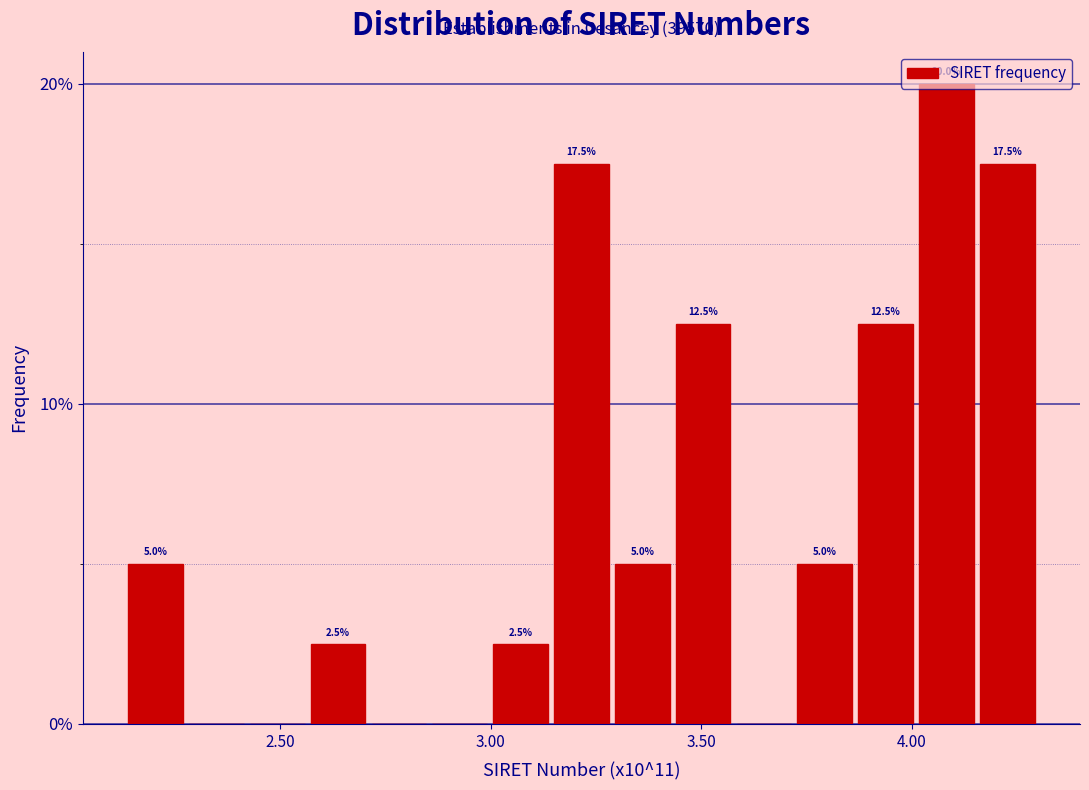

Read against the x-axis, roughly where is the centre of the tallest bar?

4.10